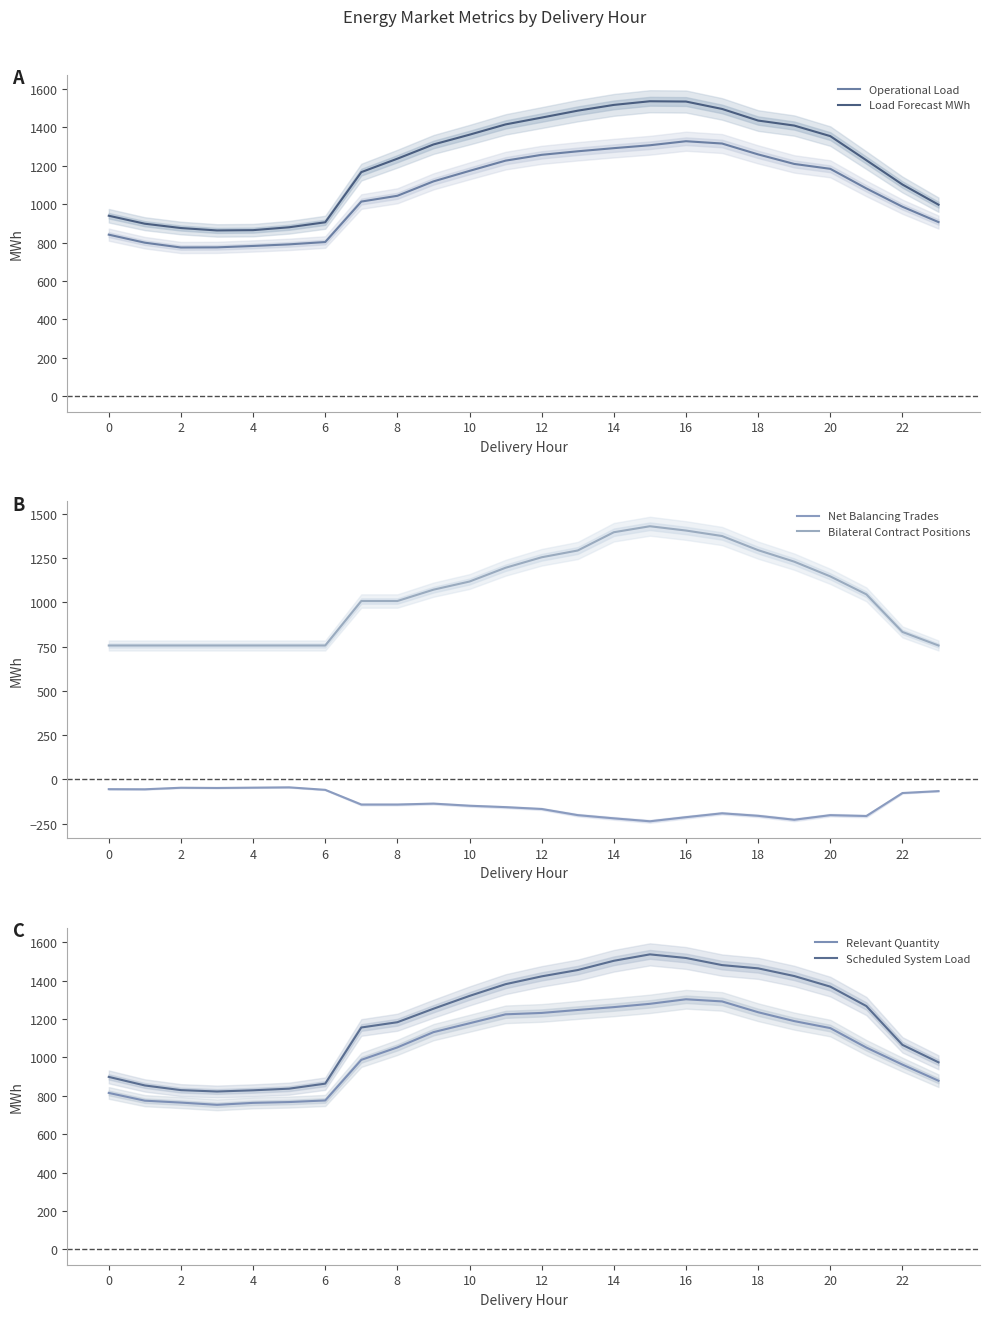

What is the highest value of the Load Forecast MWh series?

1536.0